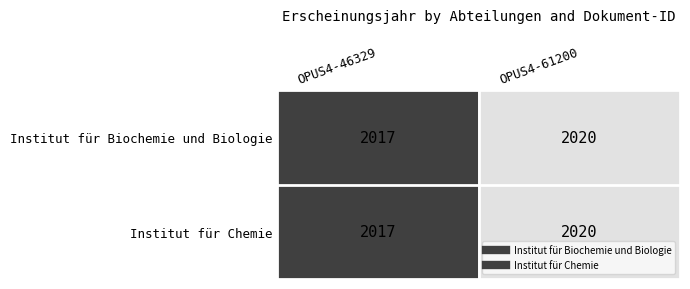

What is the total value across all series at OPUS4-61200?

4040